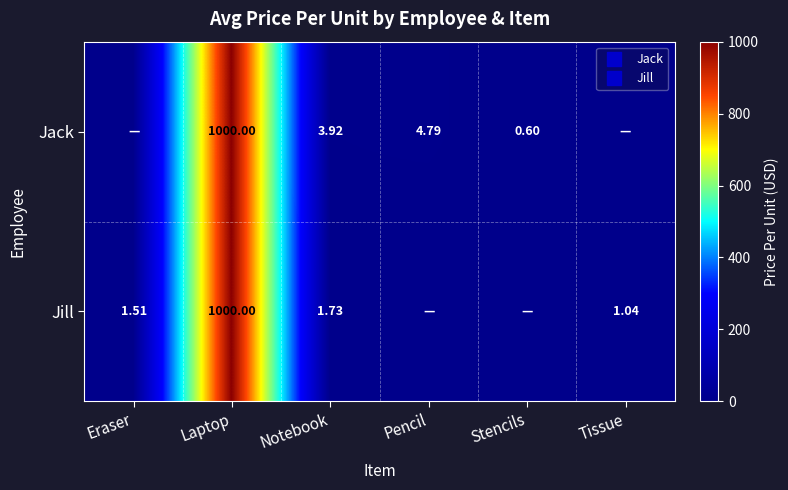

Which category has the highest value across all series?

Laptop